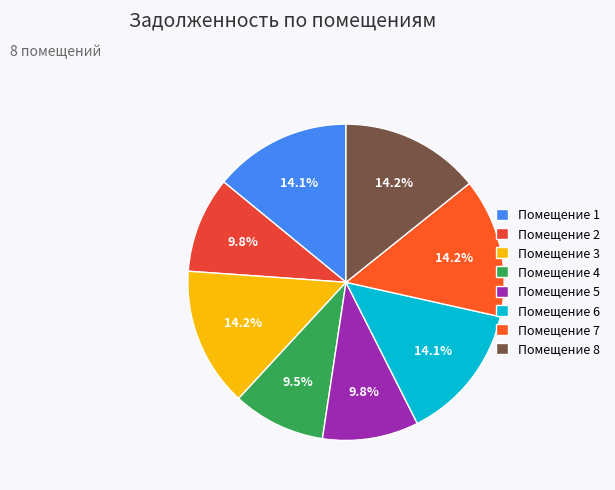

Is there a majority slice in this chart?

No